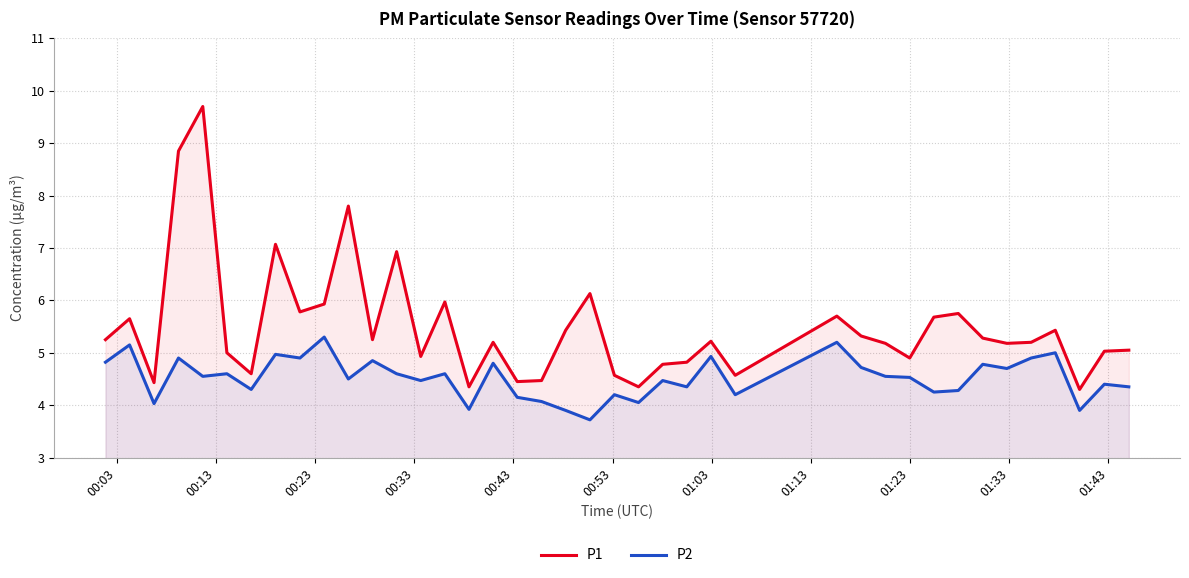

Rank the series by their average value, from lowest to highest.

P2, P1